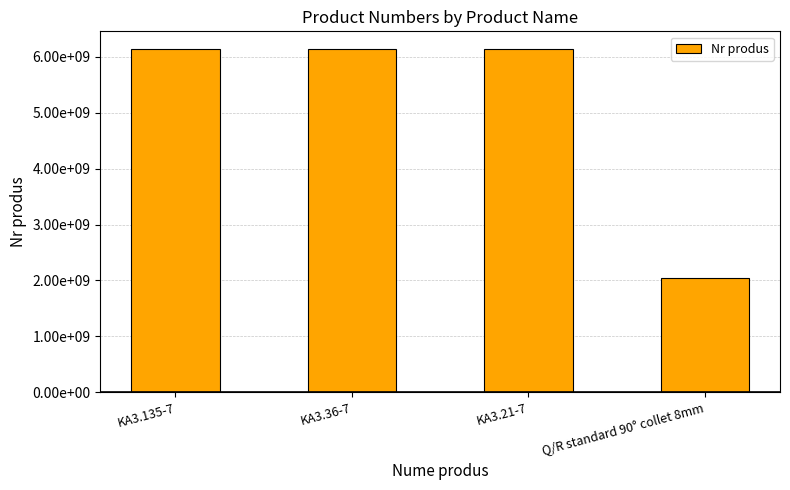

What is the label of the 1st bar from the right?

Q/R standard 90° collet 8mm